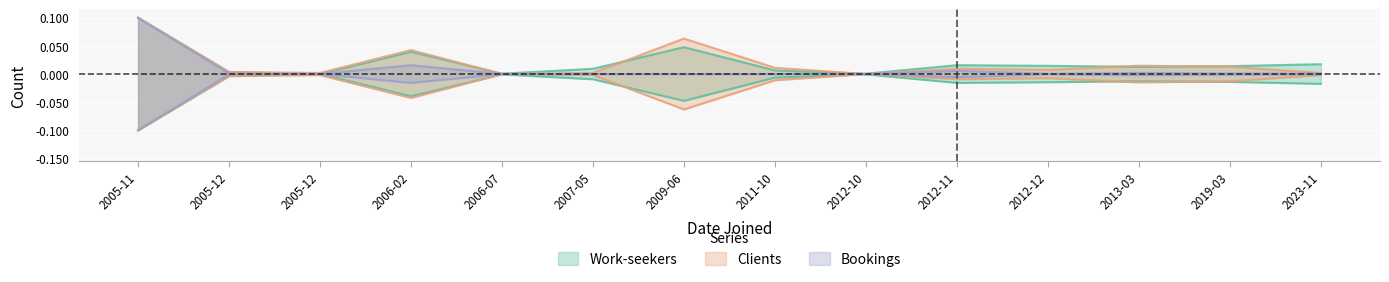

Between 2005-11 and 2011-10, which series saw the biggest shift?

Bookings